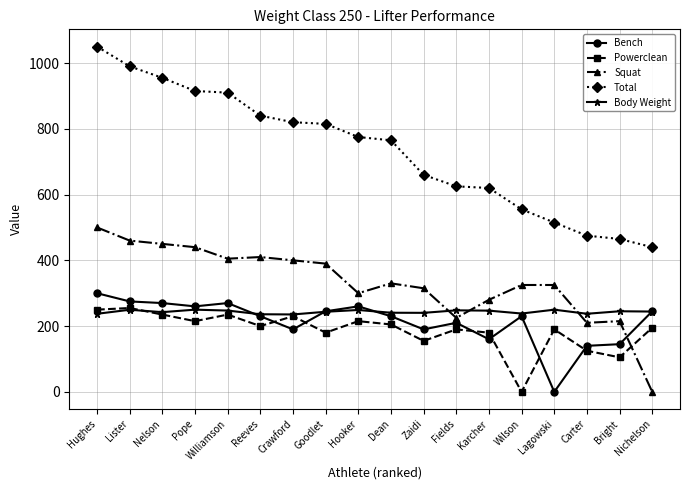

Does the chart have visible grid lines?

Yes